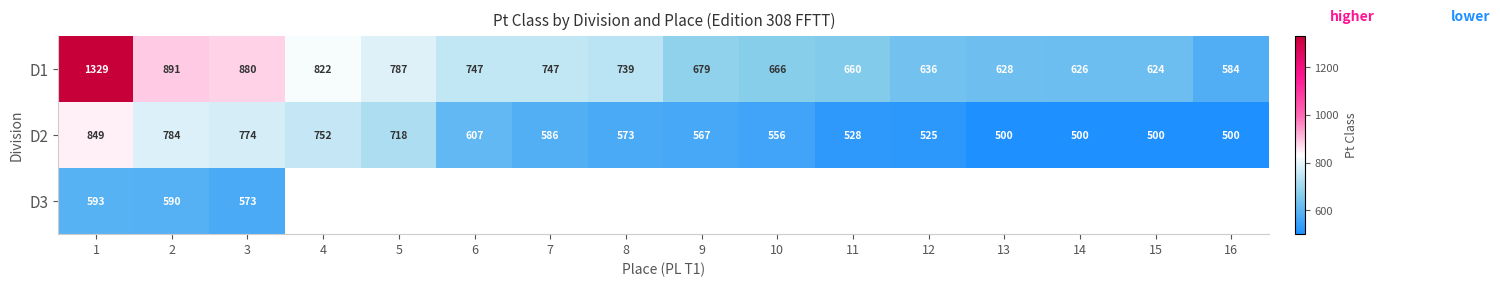

Which category has the highest value across all series?

1